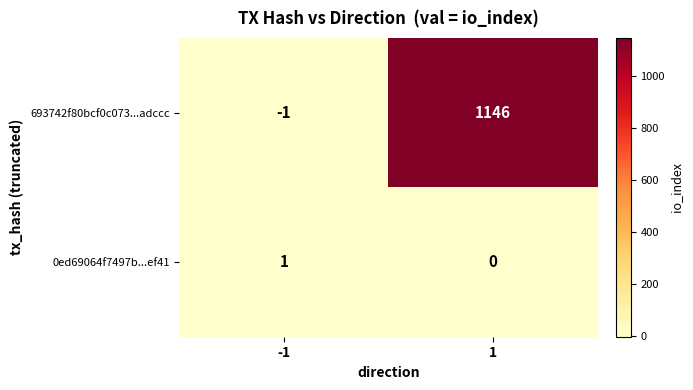

Which label corresponds to the largest value in the chart?

1